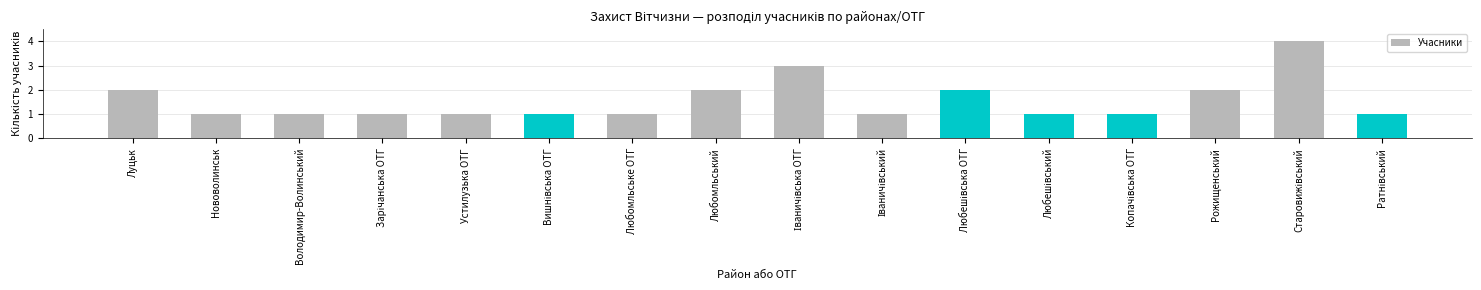

Is it true that the value at Любомльське ОТГ is 0?

False